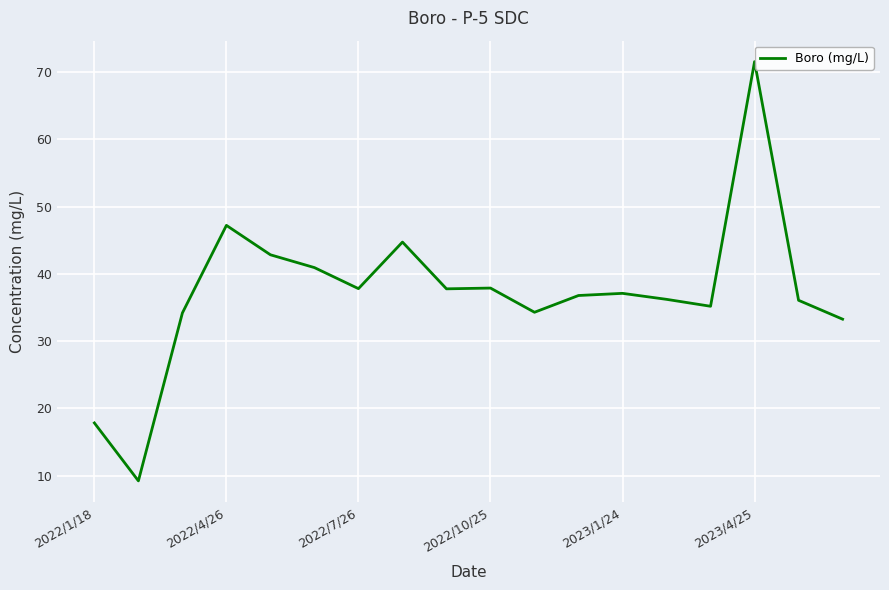

What is the maximum value shown in the chart?

71.5